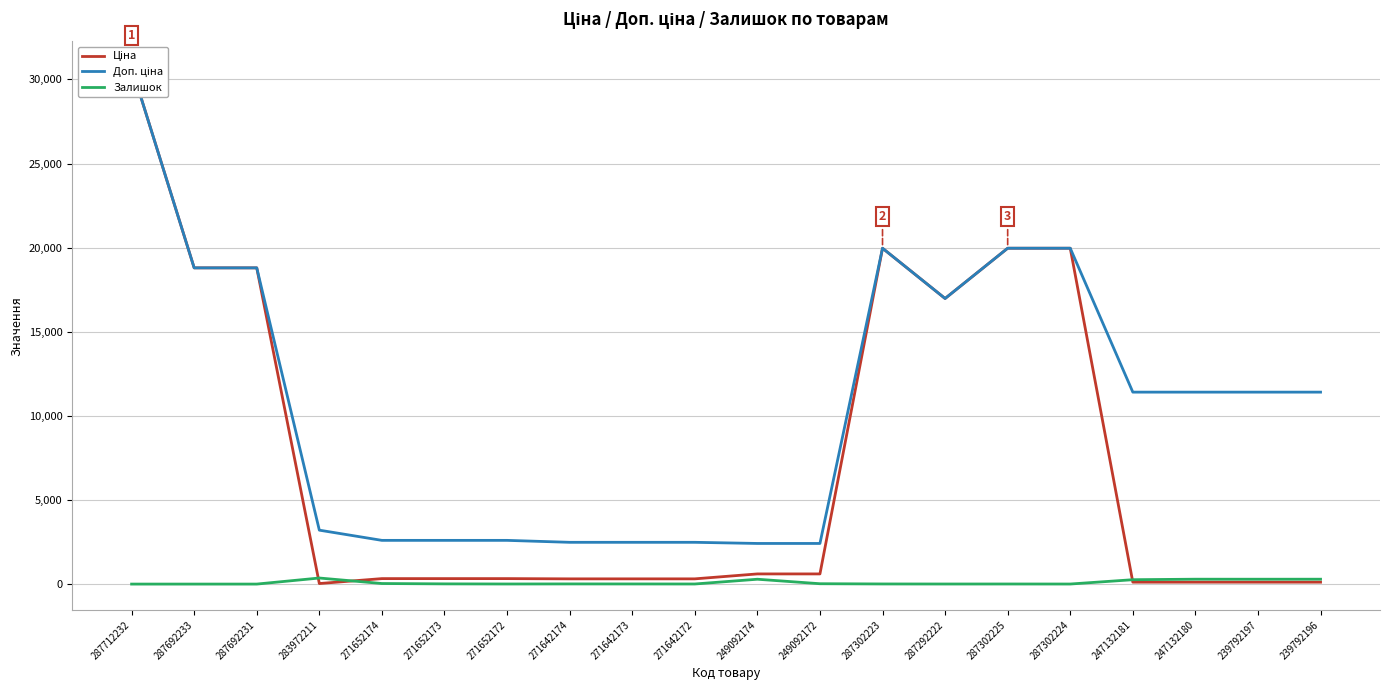

What is the value of the Ціна point at the 20th from the left?

114.1